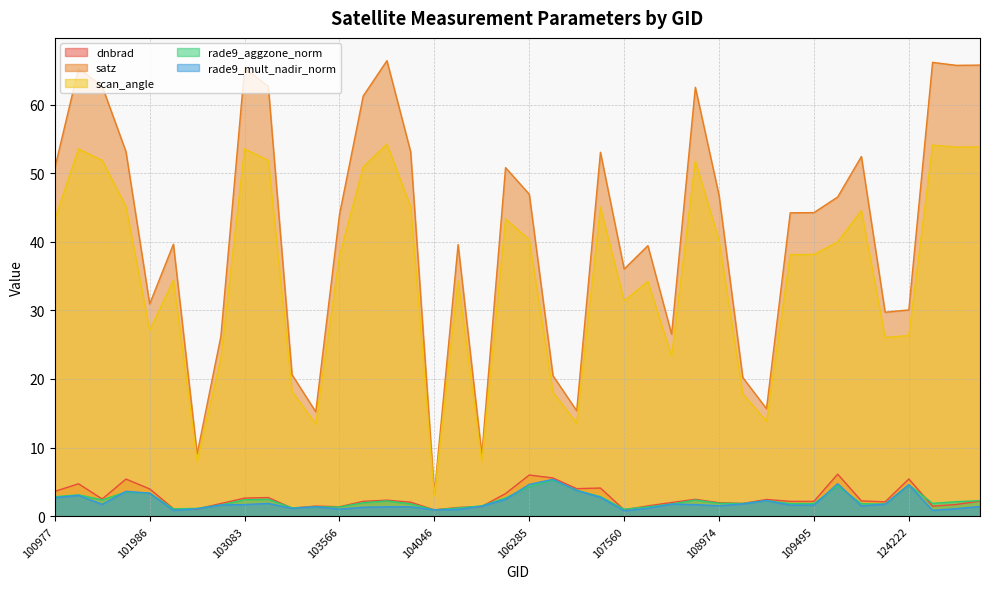

Where is the first local maximum for dnbrad?

101102